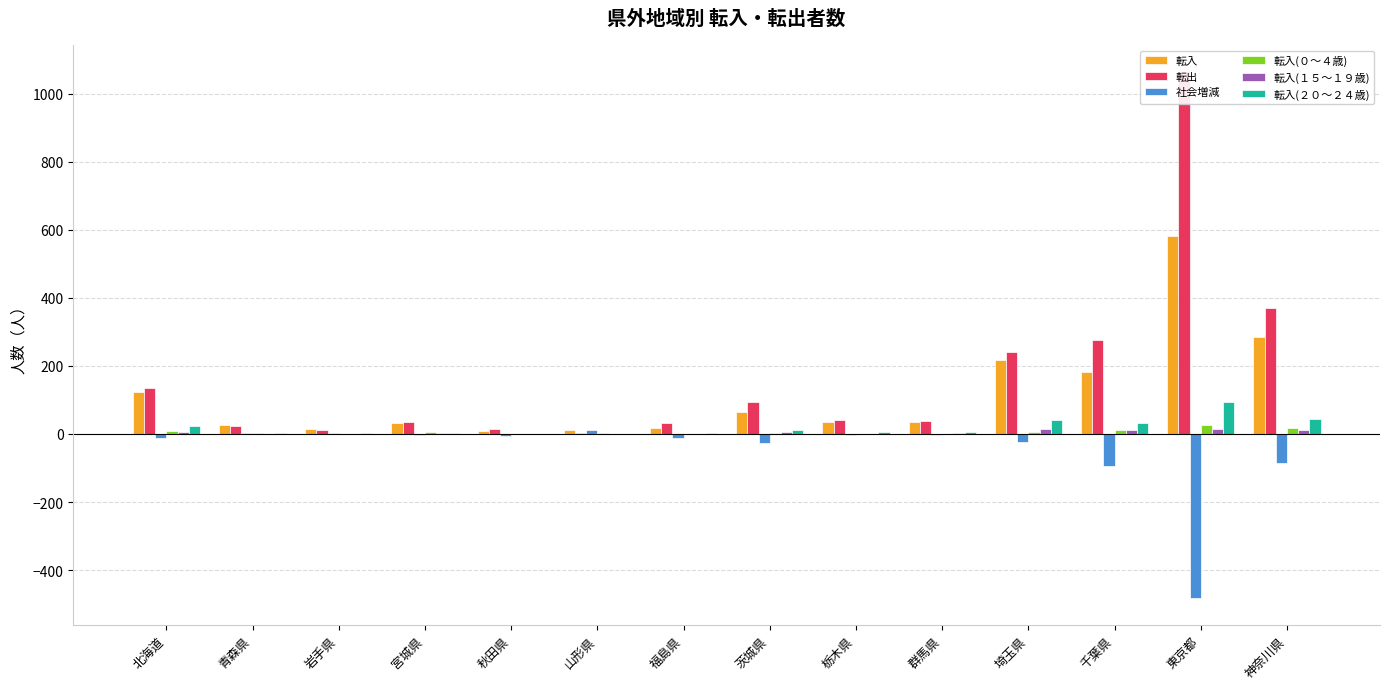

What is the average value of the 転入(０～４歳) series?

6